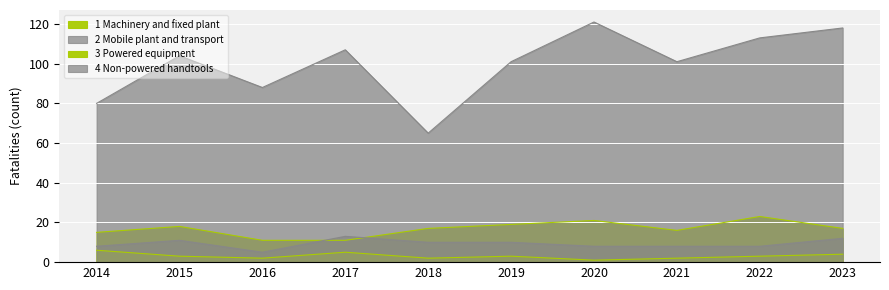

What is the minimum value for 1 Machinery and fixed plant?

11